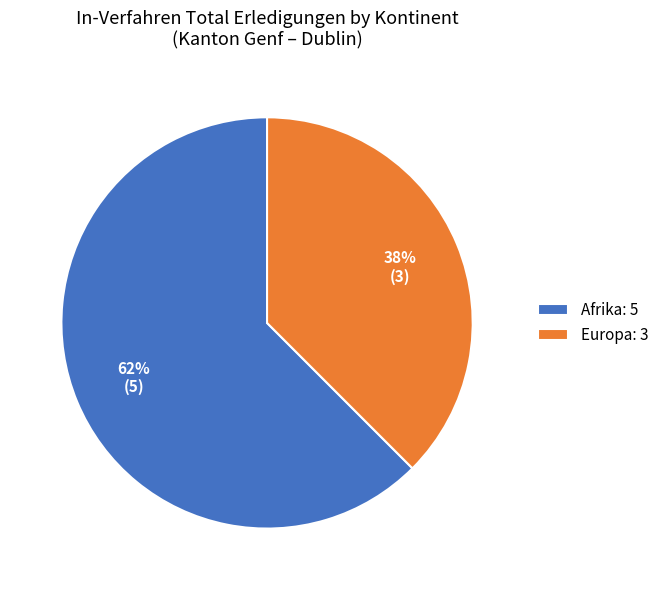

To the nearest percent, what is the average slice percentage?

50%